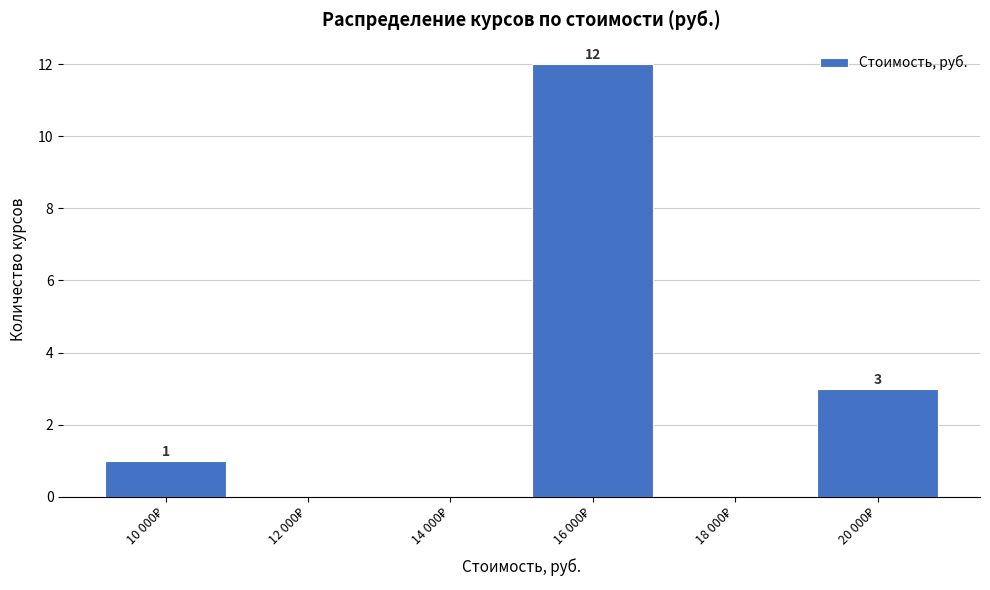

What is the maximum value shown in the chart?

12